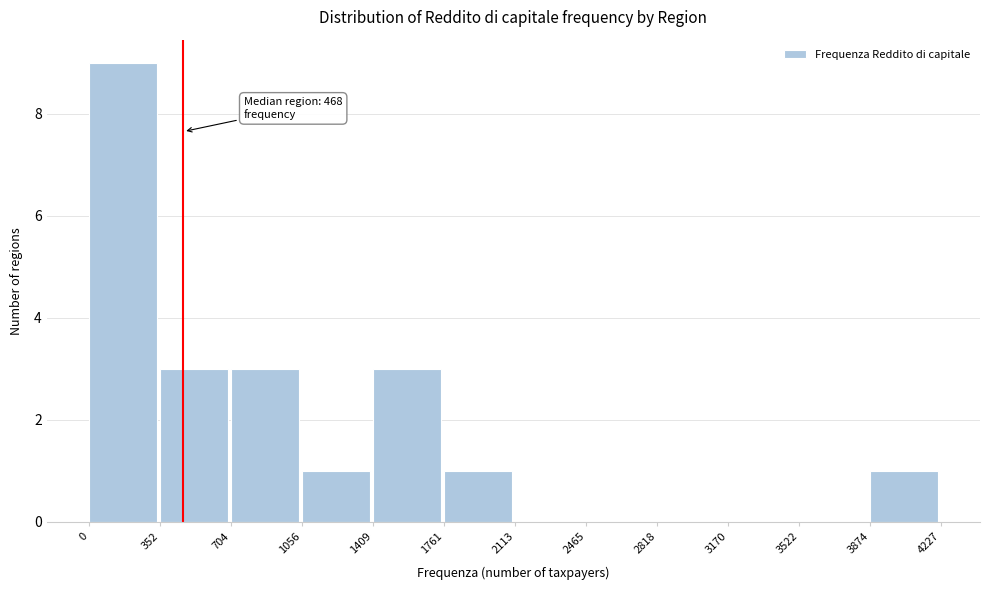

Which range on the x-axis has the tallest bar?

0 to 352